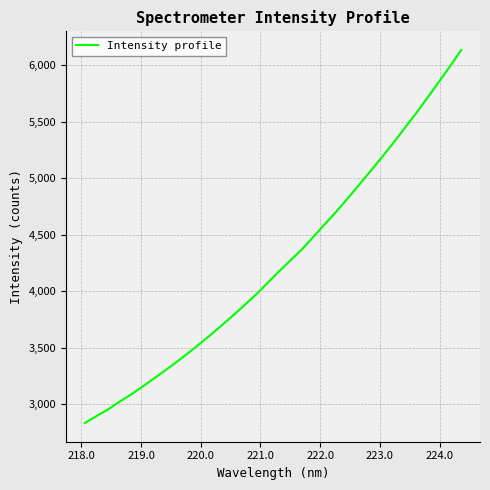

What is the difference between the maximum and minimum values?

3298.4